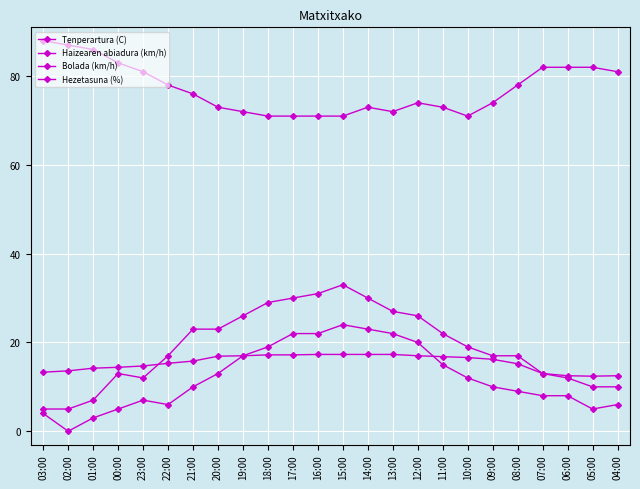

The Hezetasuna (%) series shows 127.6 at 05:00. True or false?

False